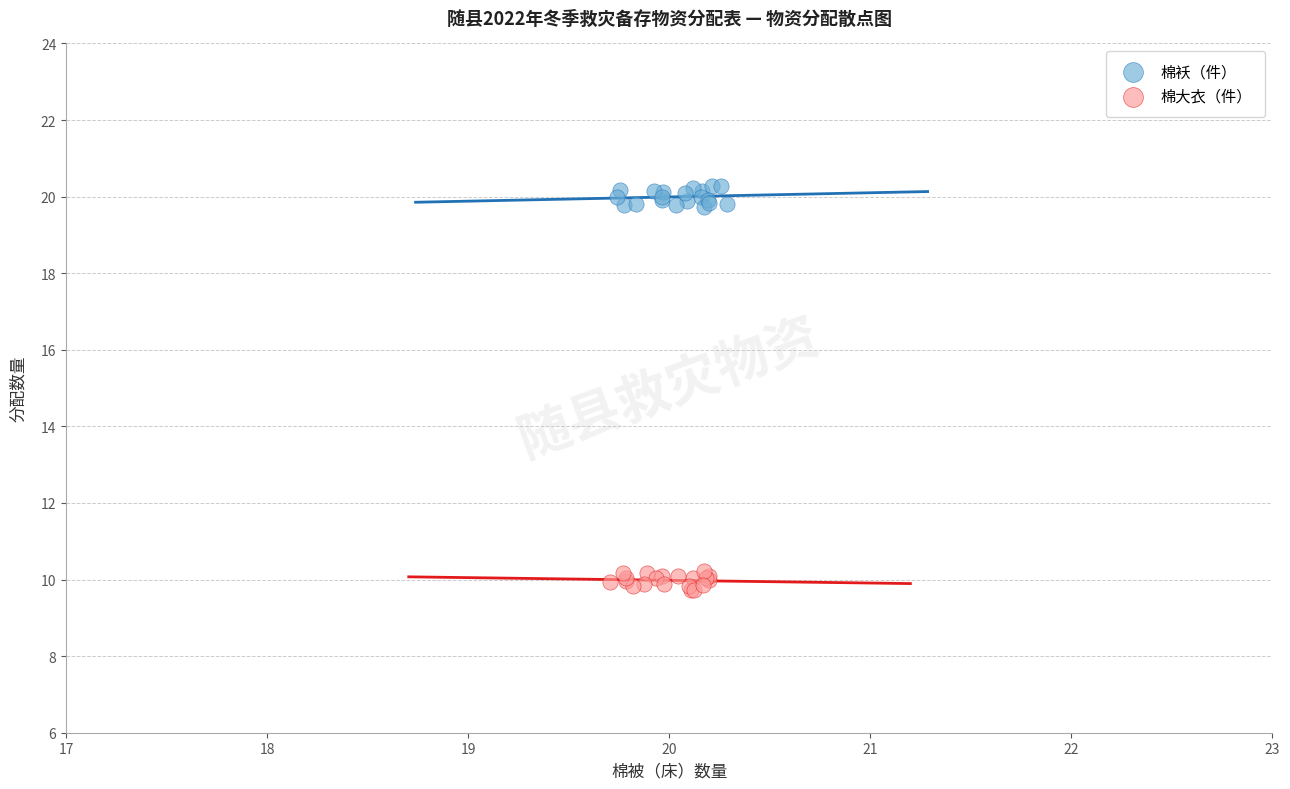

Which series contains the highest Y value?

棉袄（件）